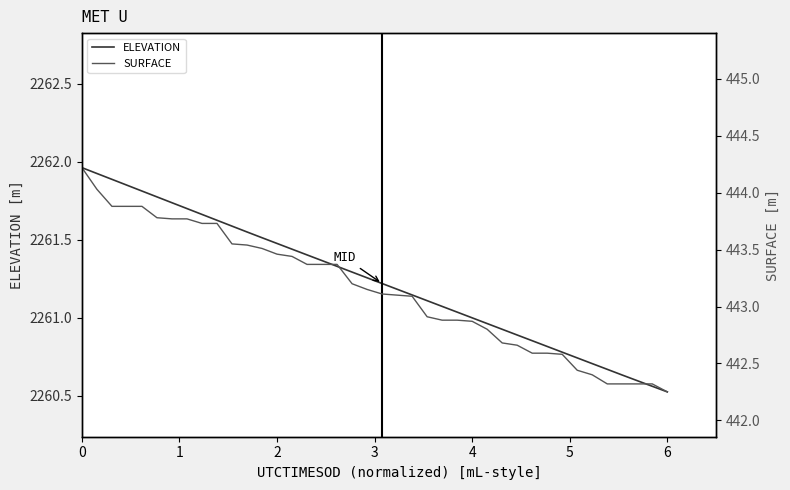

Rank the series by their maximum value, from highest to lowest.

ELEVATION, SURFACE